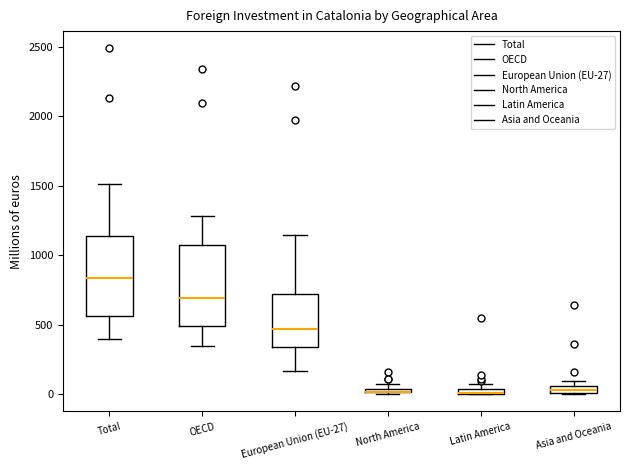

Where is the upper edge of the box for Total on the y-axis? The values are not printed on the chart, so give them approximately, as read against the axis.

1150